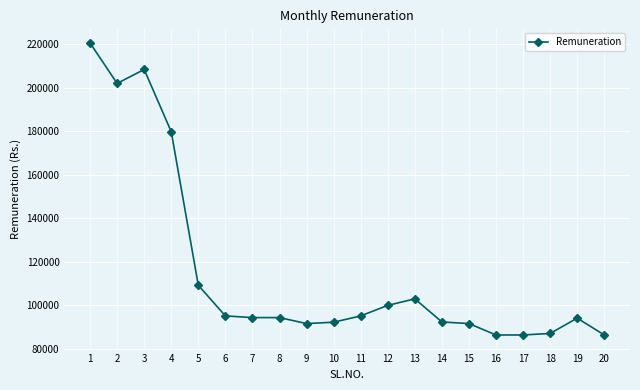

What is the maximum value shown in the chart?

220625